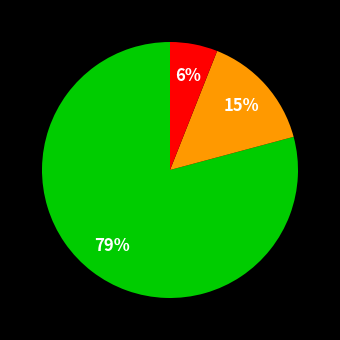

How many segments does this pie chart have?

3